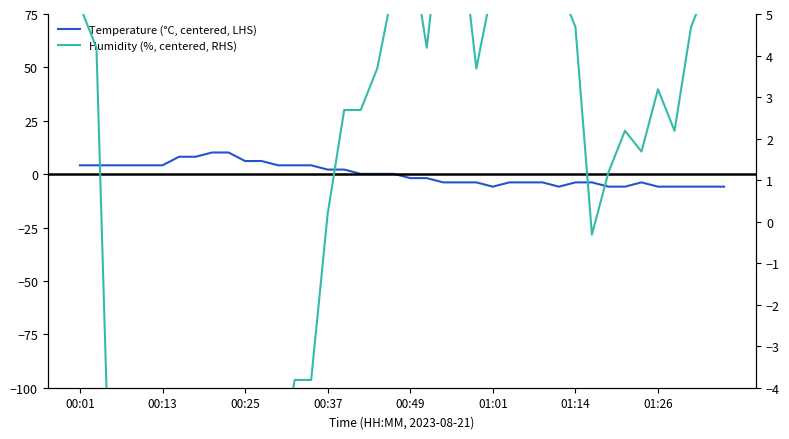

Reading left to right, transcribe all the data shown in this chart.

Temperature (°C, centered, LHS): 4.1	4.1	4.1	4.1	4.1	4.1	8.1	8.1	10.1	10.1	6.1	6.1	4.1	4.1	4.1	2.1	2.1	0.1	0.1	0.1	-1.9	-1.9	-3.9	-3.9	-3.9	-5.9	-3.9	-3.9	-3.9	-5.9	-3.9	-3.9	-5.9	-5.9	-3.9	-5.9	-5.9	-5.9	-5.9	-5.9
Humidity (%, centered, RHS): 5.2	4.2	-9.3	-5.8	-4.8	-8.8	-13.3	-12.3	-17.3	-16.3	-8.8	-4.8	-6.3	-3.8	-3.8	0.2	2.7	2.7	3.7	5.7	6.7	4.2	7.7	7.2	3.7	5.7	6.2	6.7	5.7	5.7	4.7	-0.3	1.2	2.2	1.7	3.2	2.2	4.7	5.7	6.7